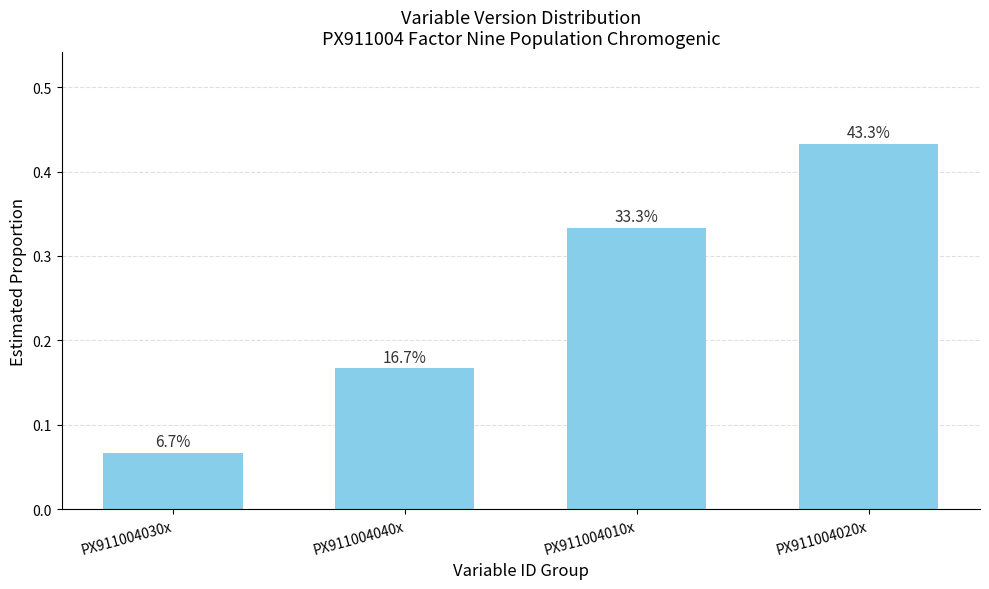

What is the value of the 4th bar from the left?

0.4